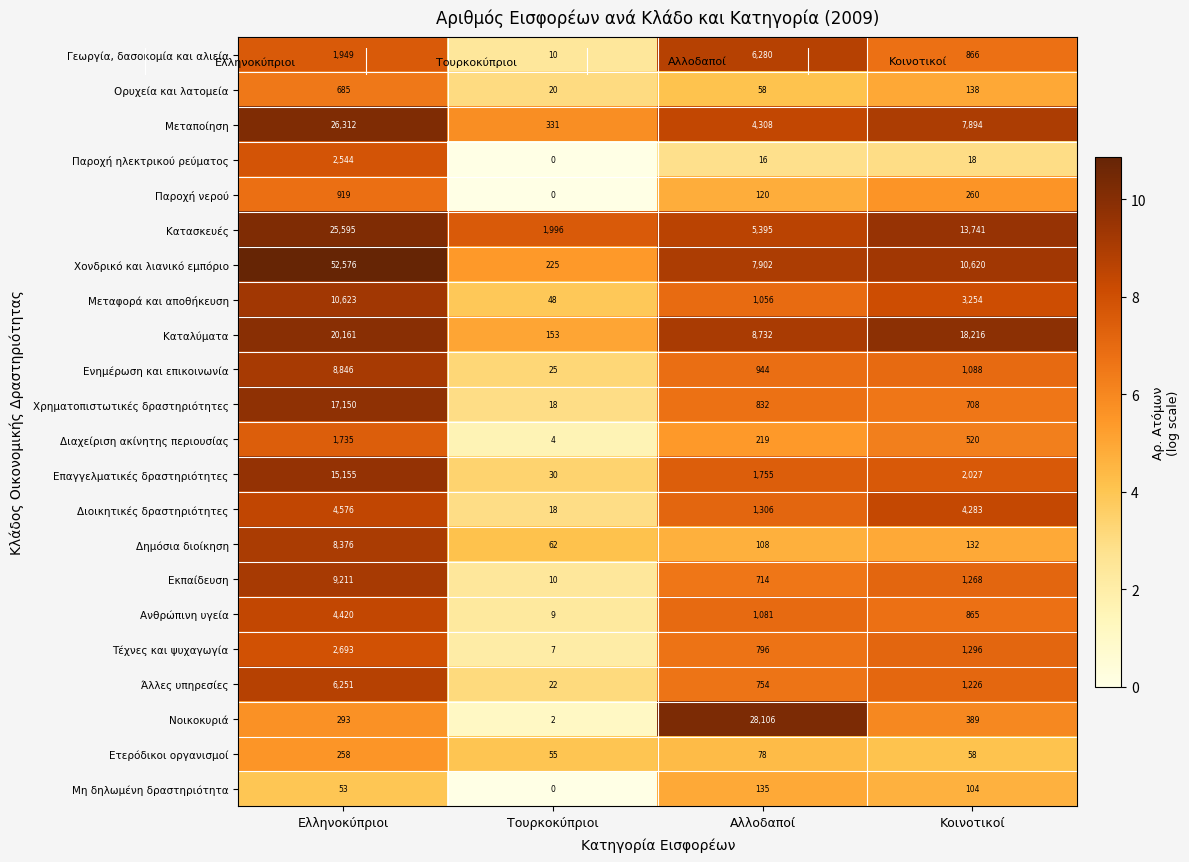

Which series has the largest range (max minus min)?

Χονδρικό και λιανικό εμπόριο